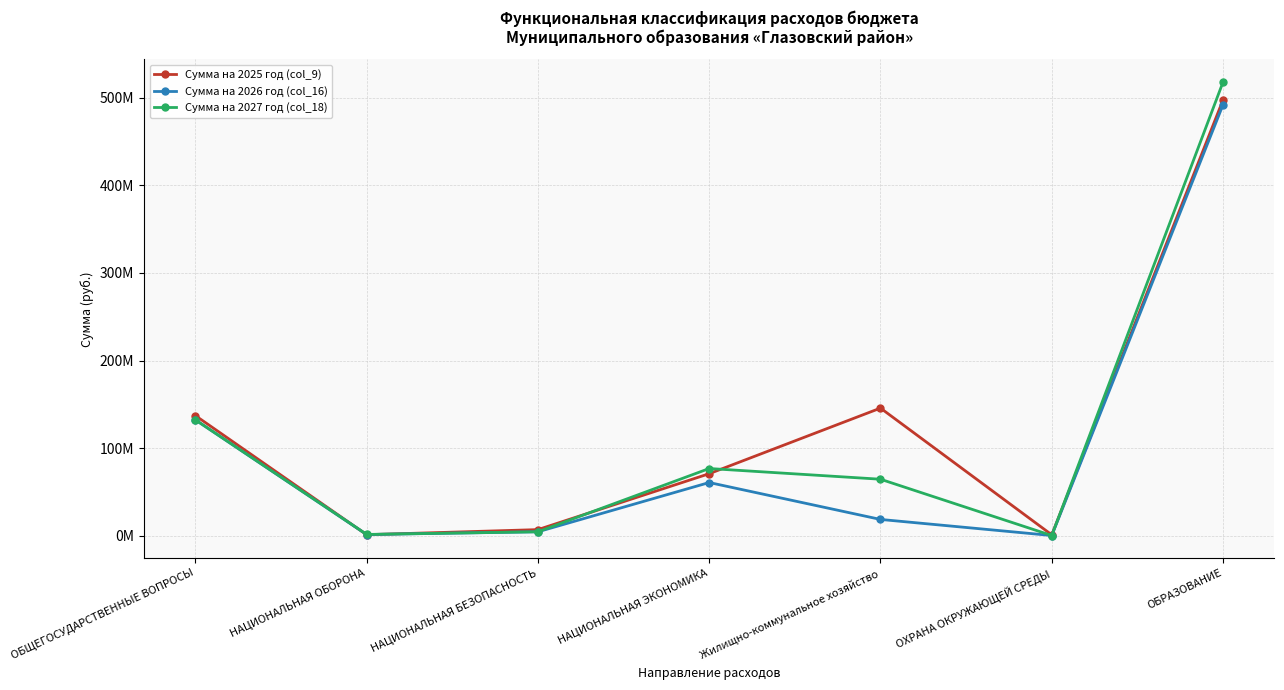

Is this an area chart (filled region under the line)?

No